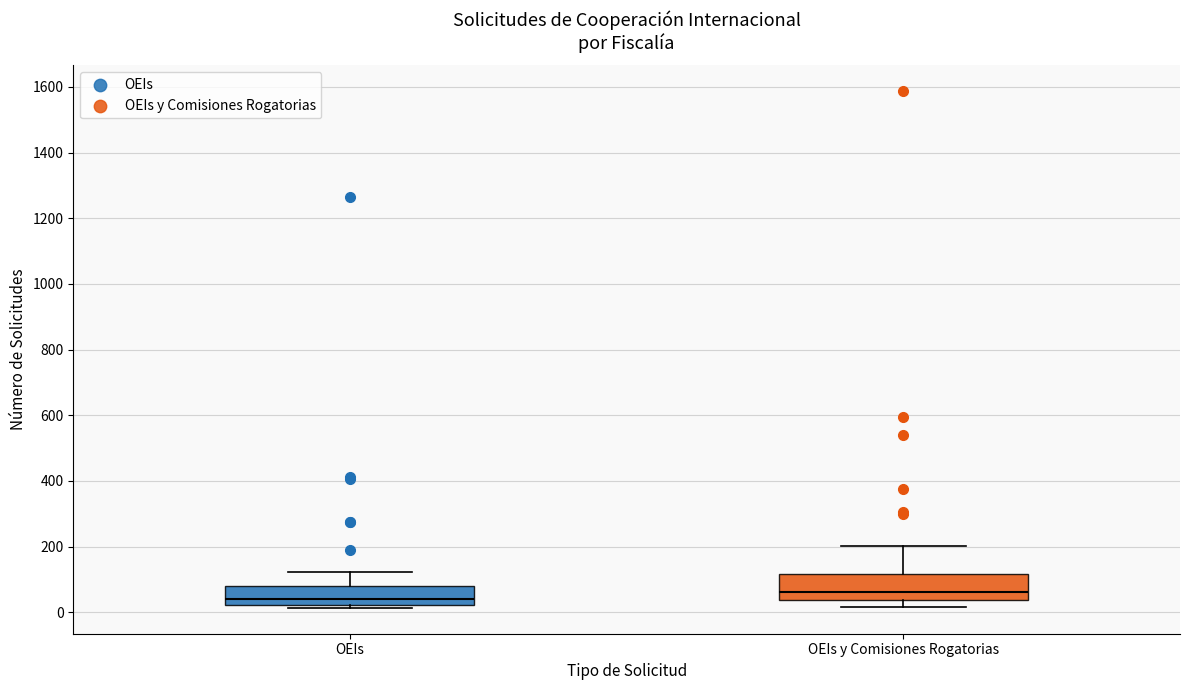

Where is the upper edge of the box for OEIs on the y-axis? The values are not printed on the chart, so give them approximately, as read against the axis.

80